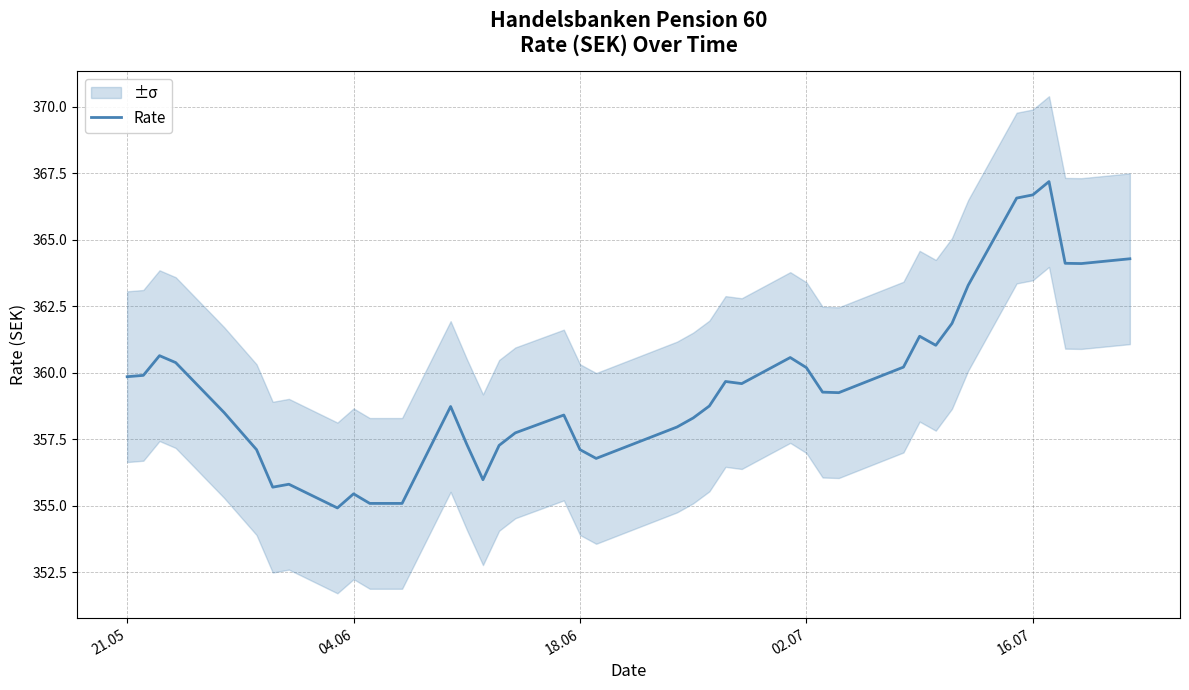

How many interior local peaks (higher than both neighbors) does the data have?

9